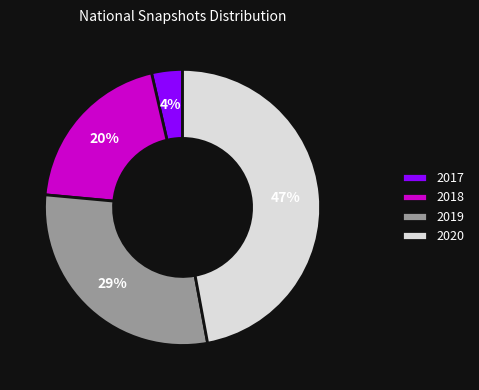

Between 2019 and 2017, which is larger?

2019